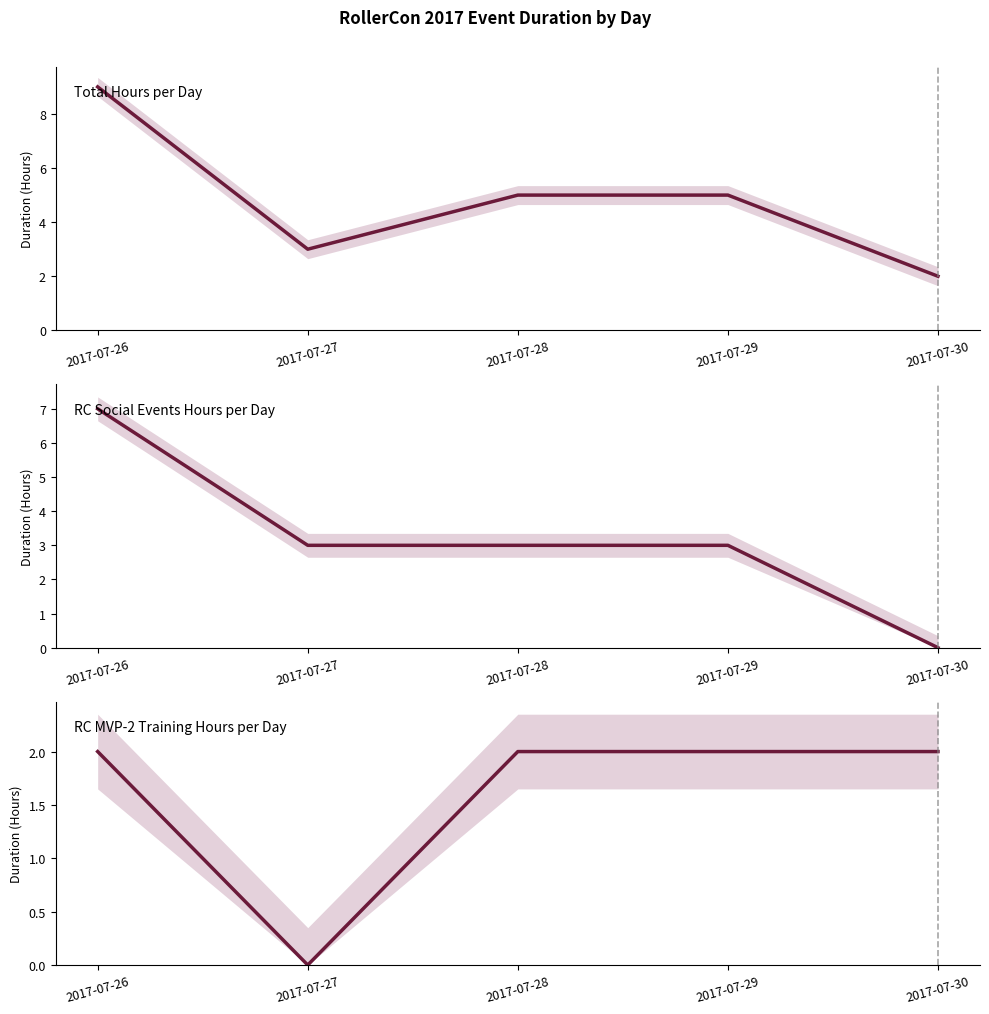

Reading left to right, what are all the values shown in this chart?

Total Hours per Day: 2017-07-26=9	2017-07-27=3	2017-07-28=5	2017-07-29=5	2017-07-30=2
RC Social Events Hours per Day: 2017-07-26=7	2017-07-27=3	2017-07-28=3	2017-07-29=3	2017-07-30=0
RC MVP-2 Training Hours per Day: 2017-07-26=2	2017-07-27=0	2017-07-28=2	2017-07-29=2	2017-07-30=2